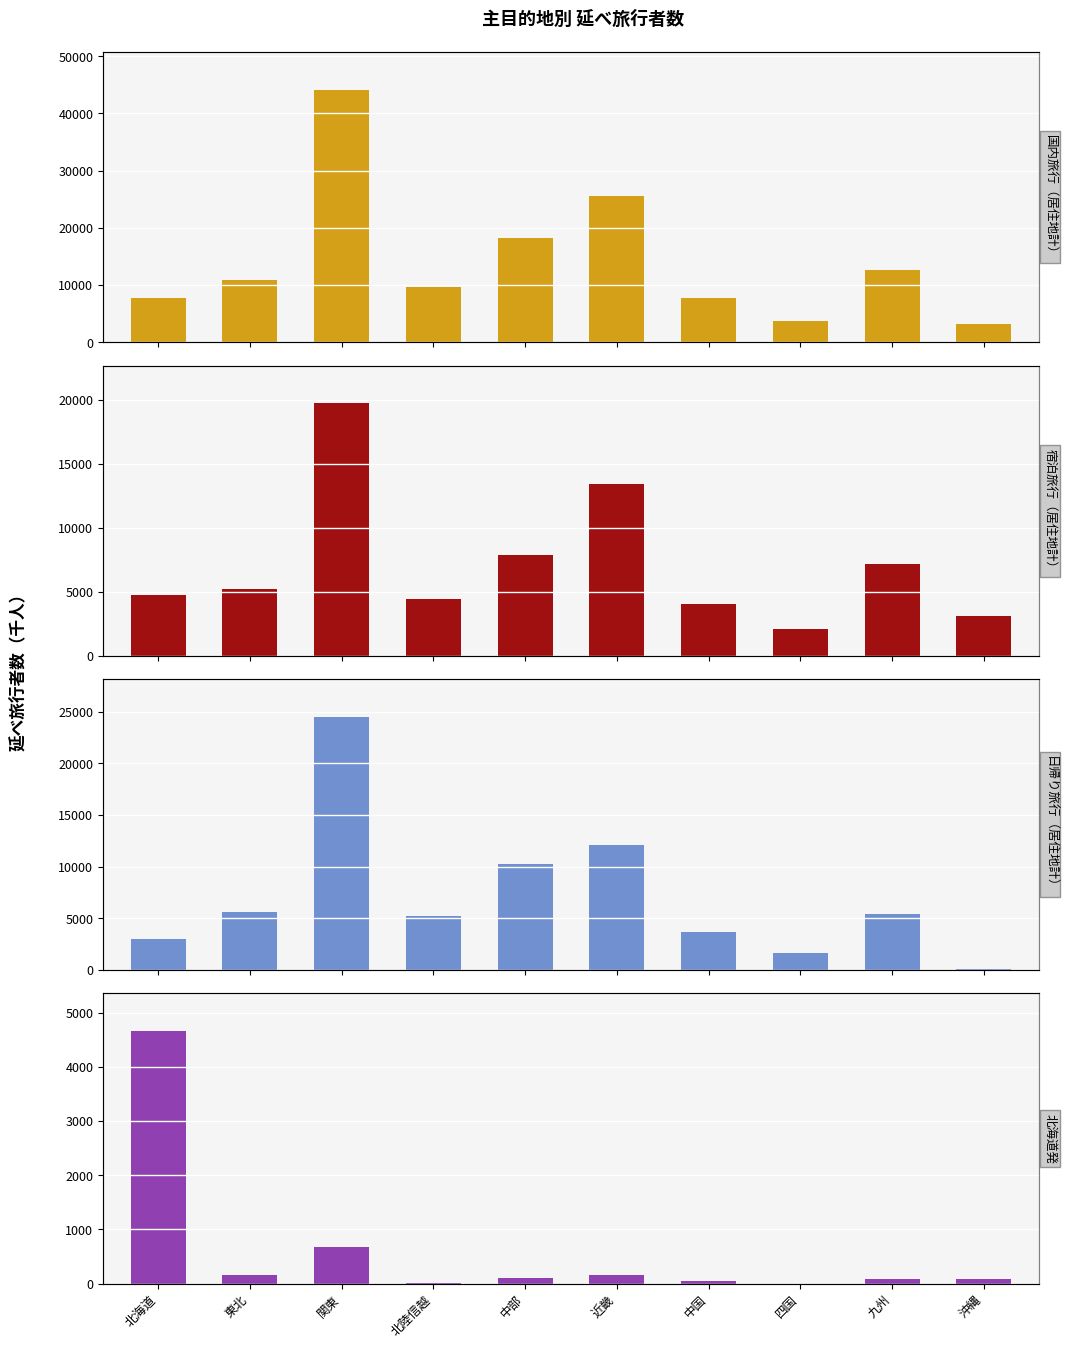

What is the maximum value for 国内旅行（居住地計）?

44165.4